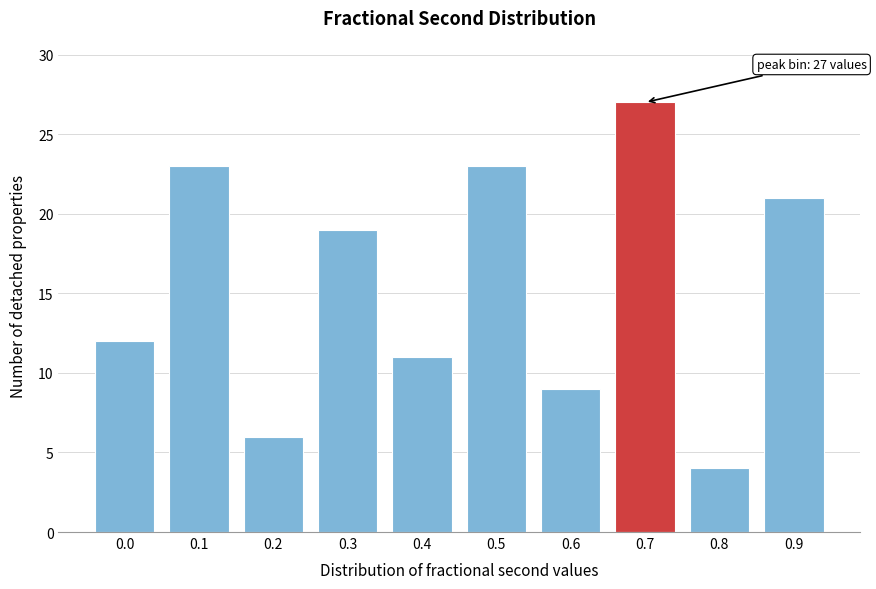

Reading right to left, list all the values displayed in this chart.

21	4	27	9	23	11	19	6	23	12